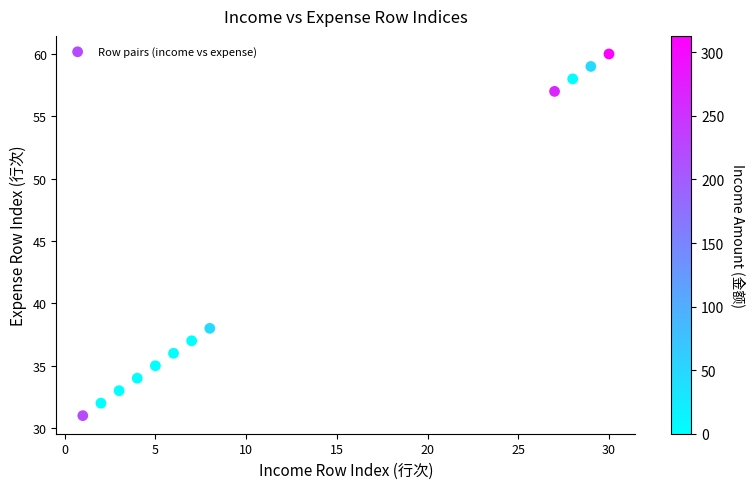

What is the average X value?

12